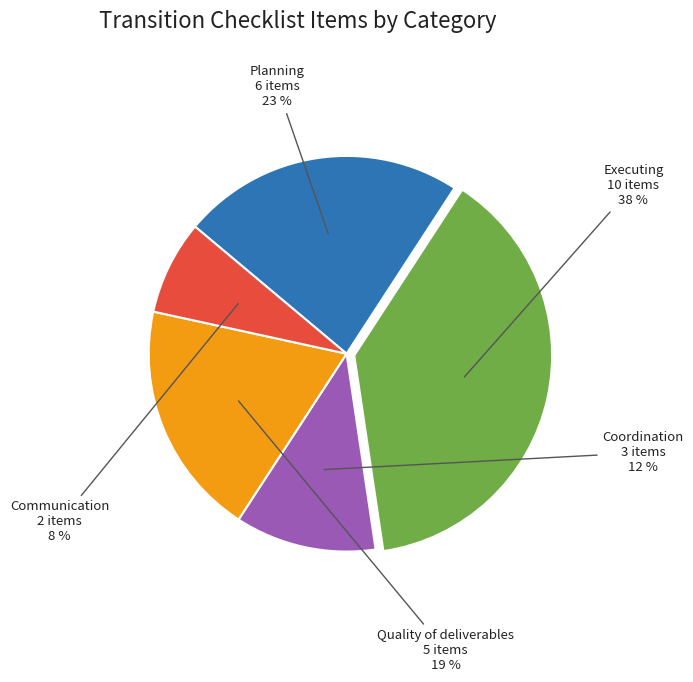

Count the number of slices in the pie.

5